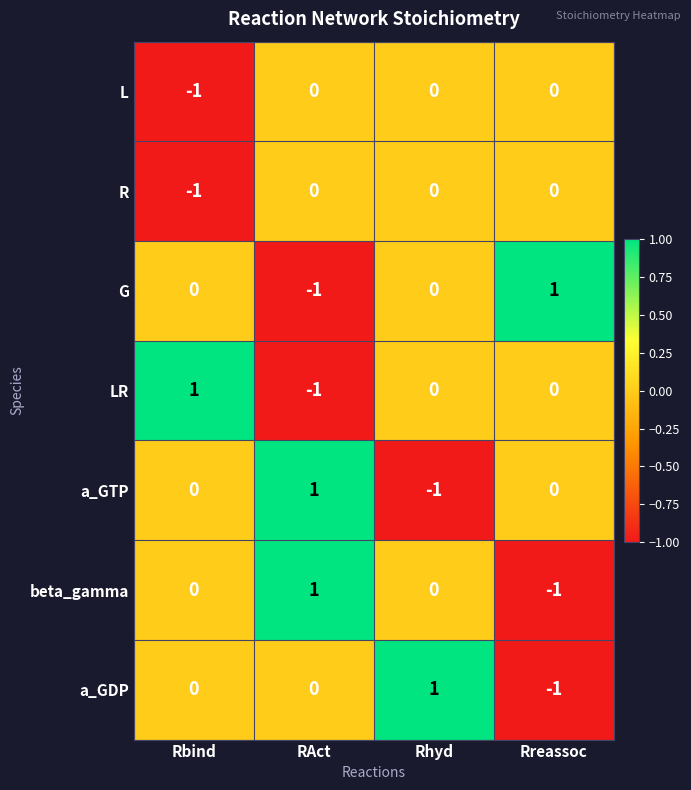

What is the maximum value shown in the chart?

1